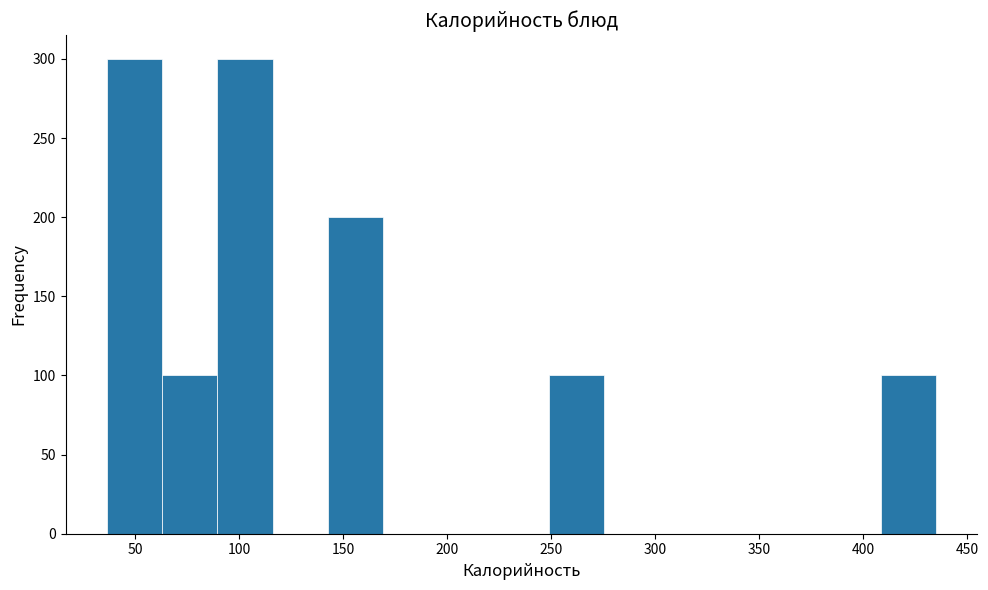

Reading left to right, transcribe this chart: for each bar, give the range it covers on the x-axis and its height. Neither the bar edges nor the heights are printed on the chart, so give them approximately, as read against the axes.

35 to 65: 300
65 to 90: 100
90 to 115: 300
115 to 145: 0
145 to 170: 200
170 to 195: 0
195 to 220: 0
220 to 250: 0
250 to 275: 100
275 to 300: 0
300 to 330: 0
330 to 355: 0
355 to 380: 0
380 to 410: 0
410 to 435: 100